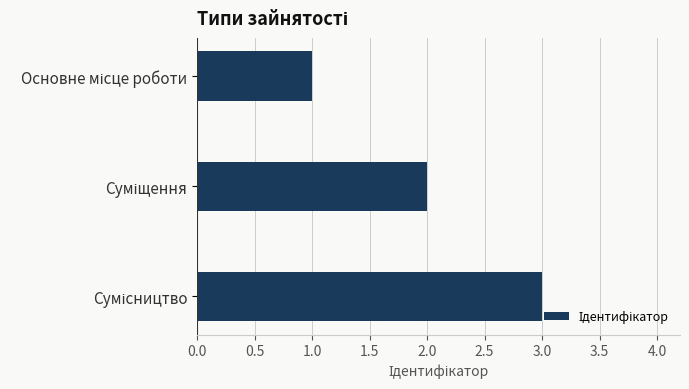

What is the greatest value displayed?

3